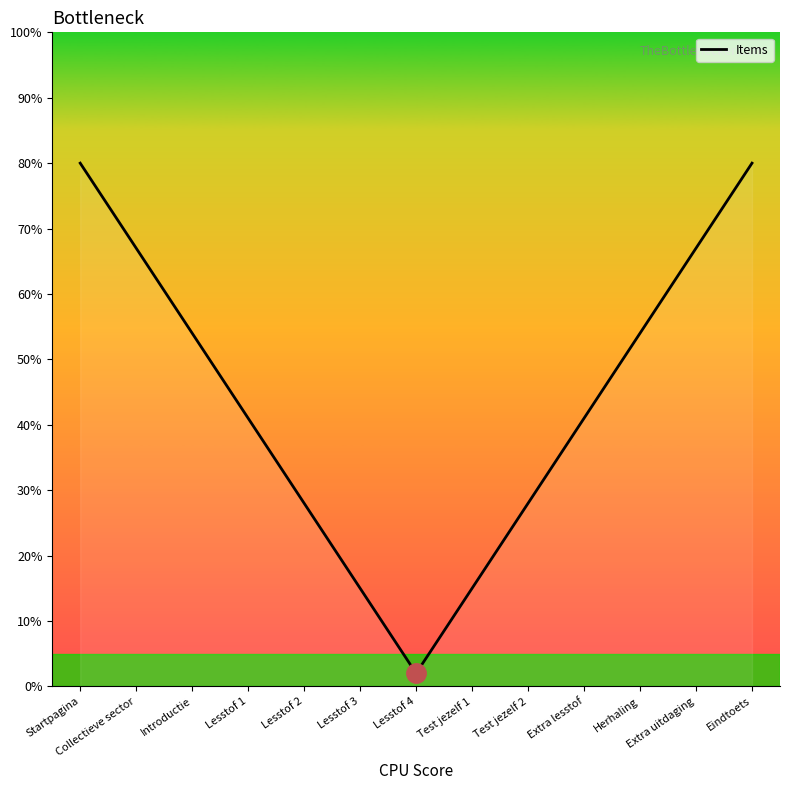

What is the change in value from Test jezelf 1 to Test jezelf 2?

+13.0